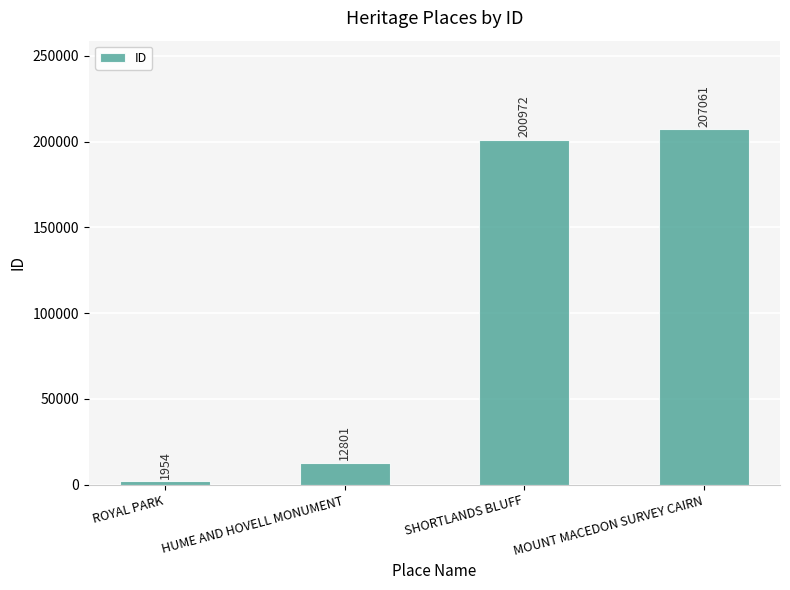

How many bars are there in total?

4